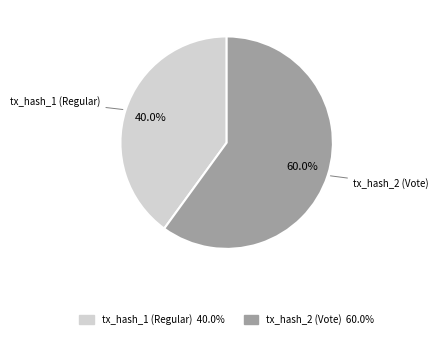

How many slices are in this pie chart?

2